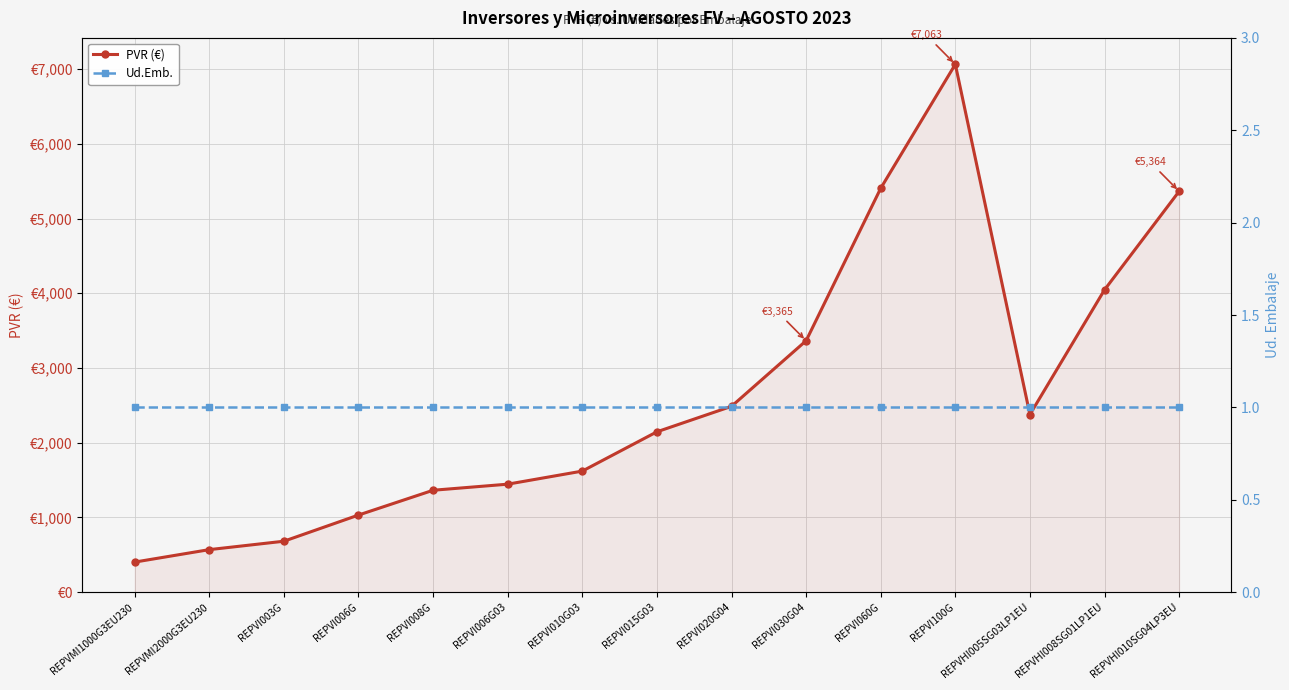

What is the average value of the PVR (€) series?

2624.9